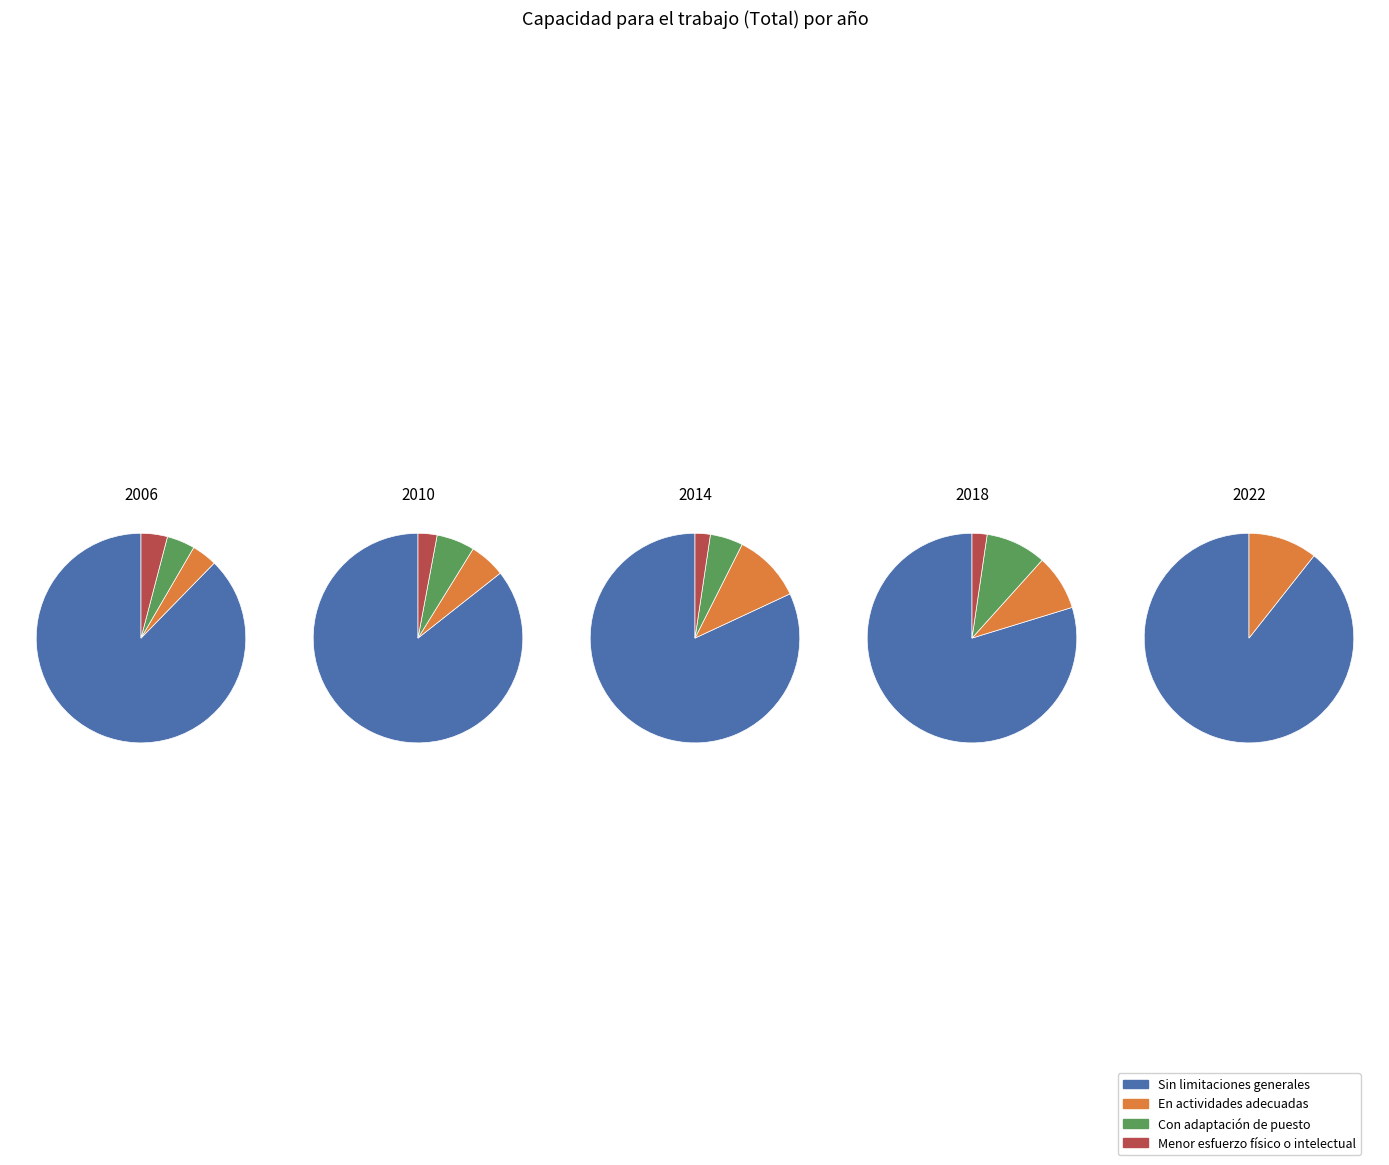

Is it true that 2 is 28% of the pie?

True